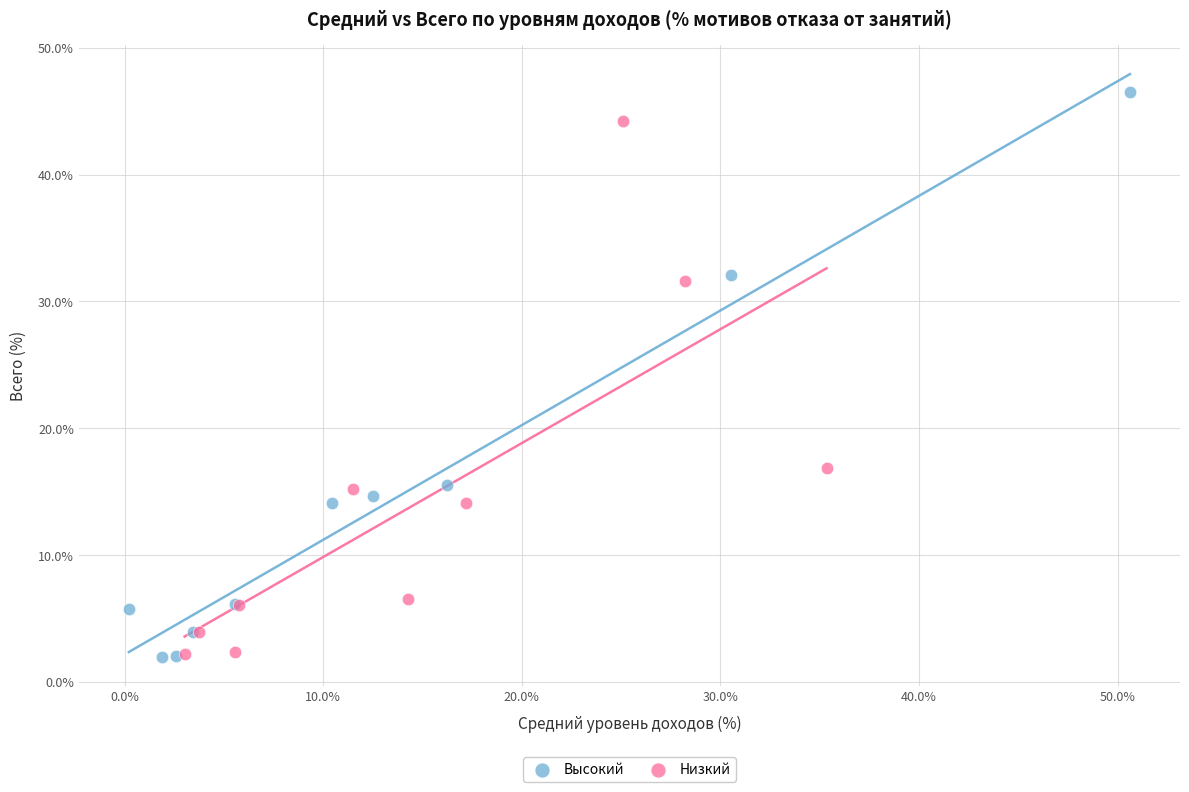

Which series has the widest spread of Y values?

Высокий